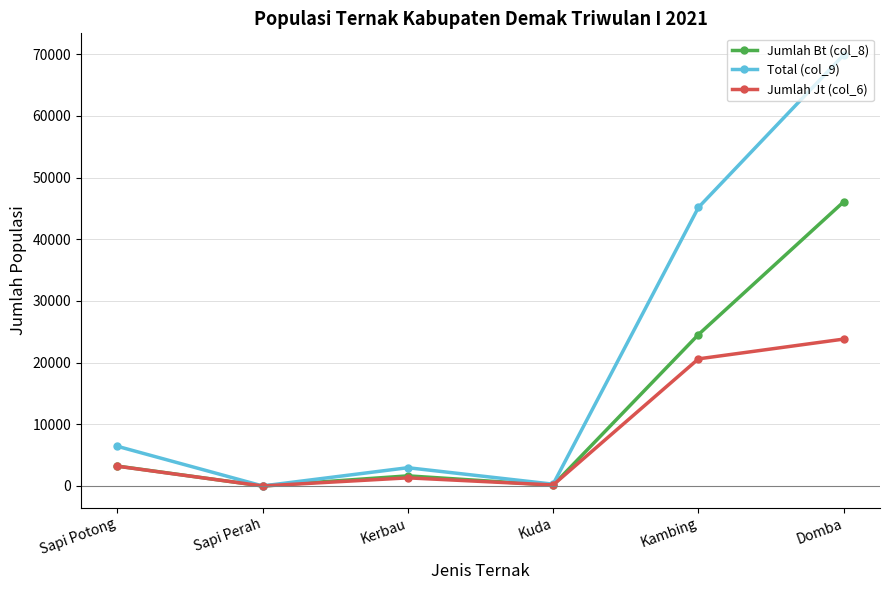

Which category has the highest value across all series?

Domba